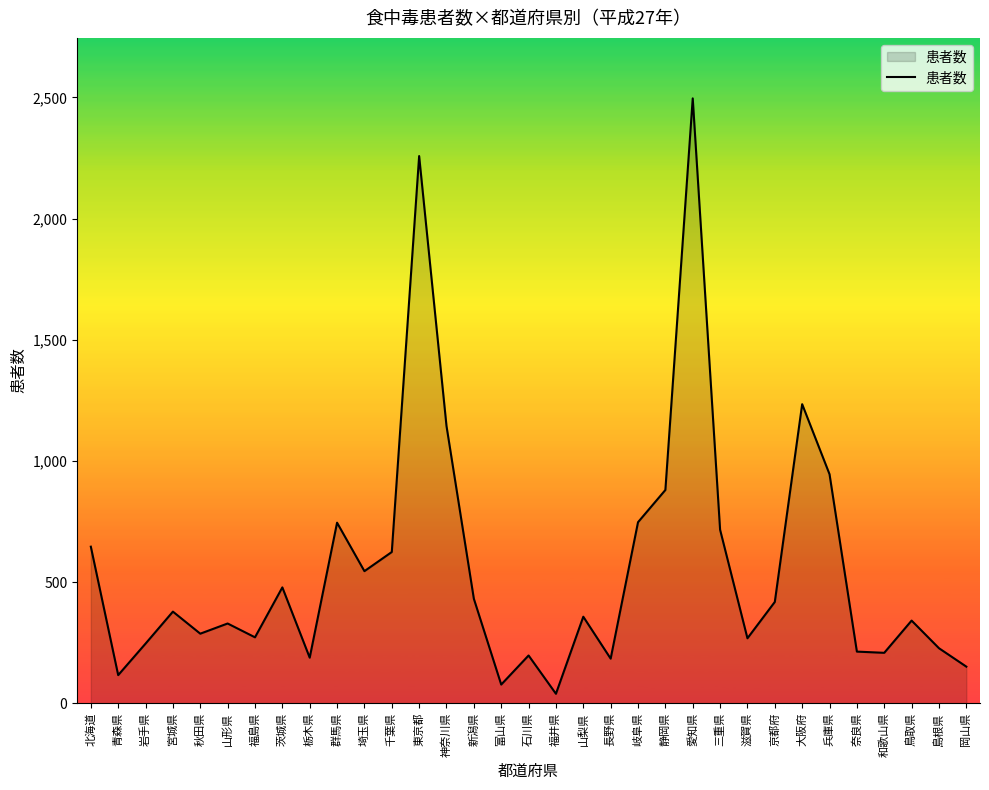

How many values are below 357?

16